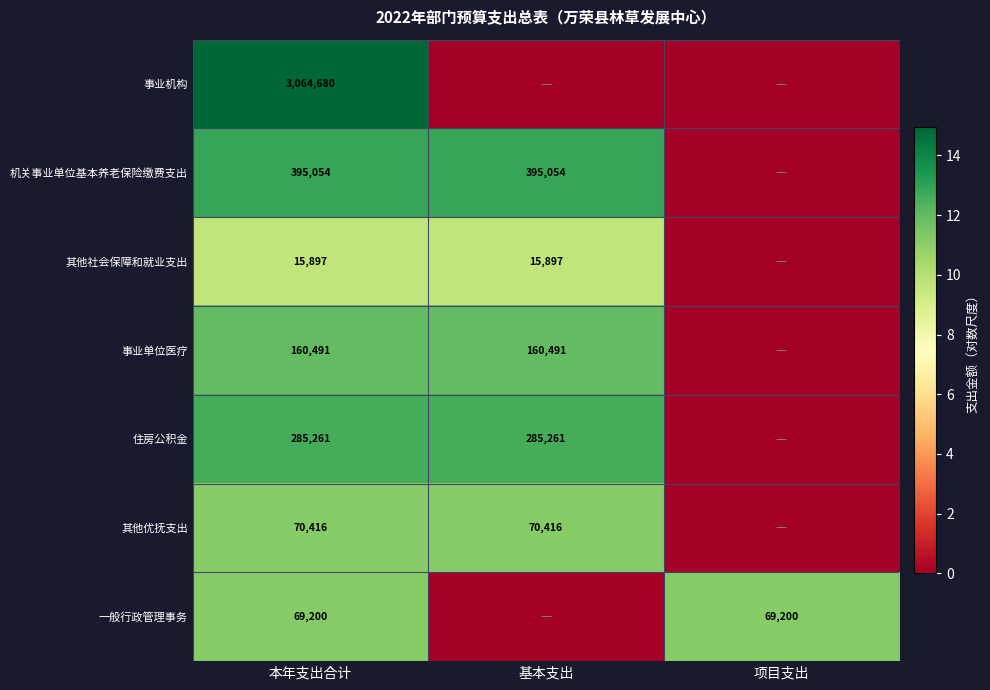

The value of 事业机构 at 本年支出合计 is 1672088. True or false?

False